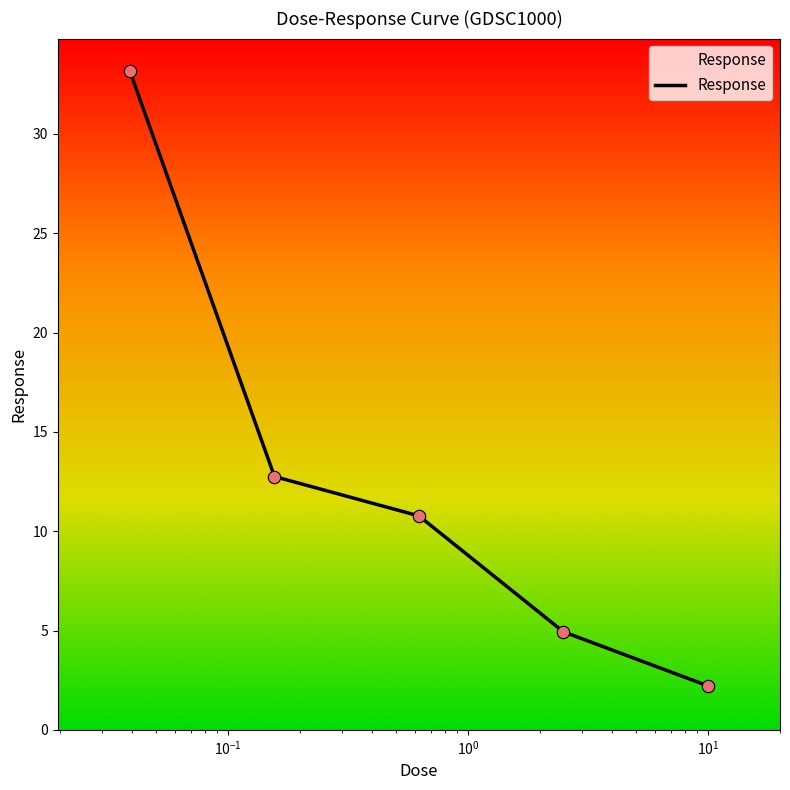

What is the sum of all values?

63.8